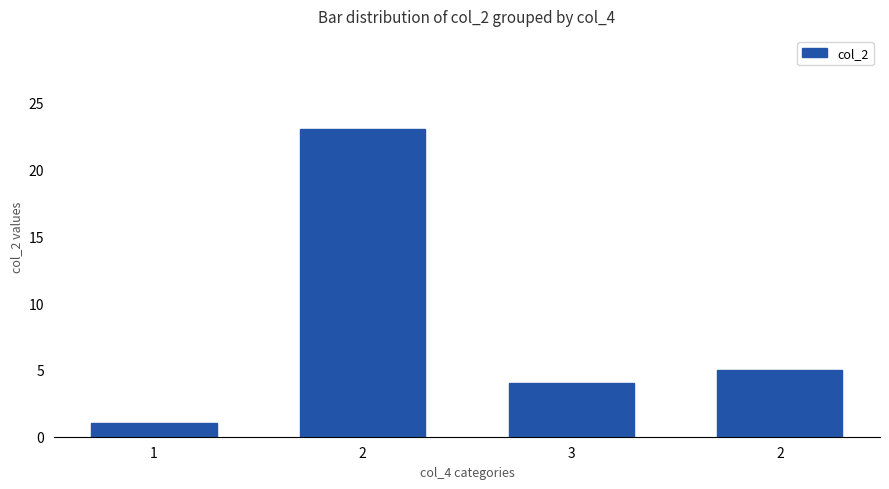

Count the number of categories in the chart.

4